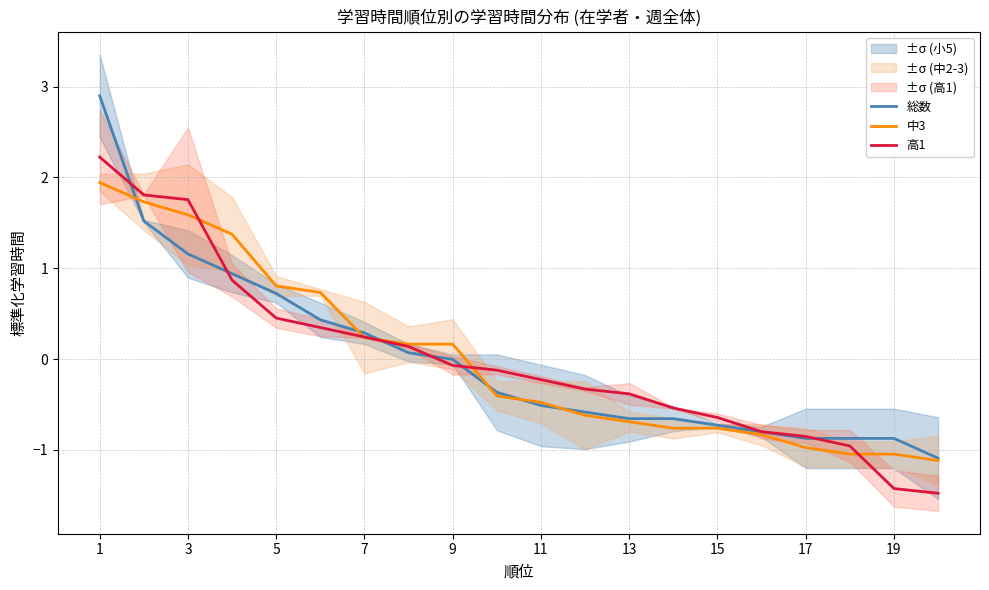

At which category is the sum across all series the highest?

1